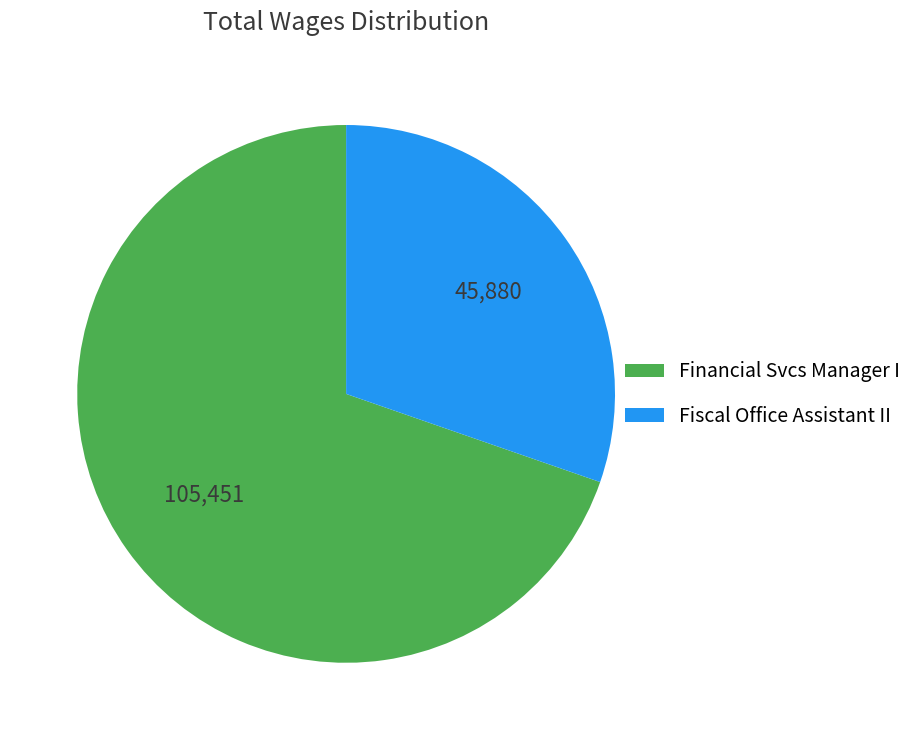

Is it true that Fiscal Office Assistant II is 30% of the pie?

True